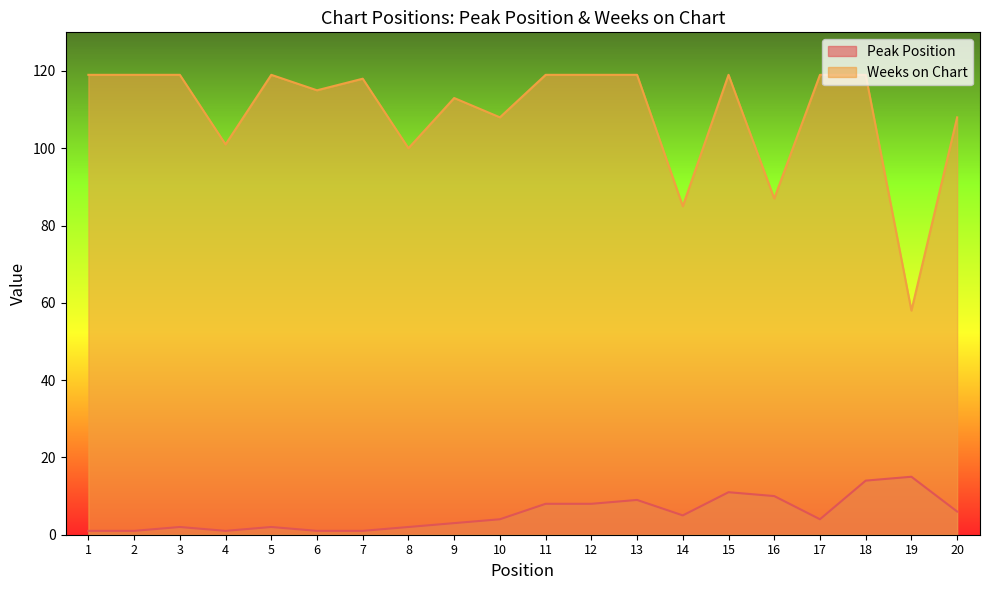

True or false: Weeks on Chart and Peak Position intersect in this chart.

False